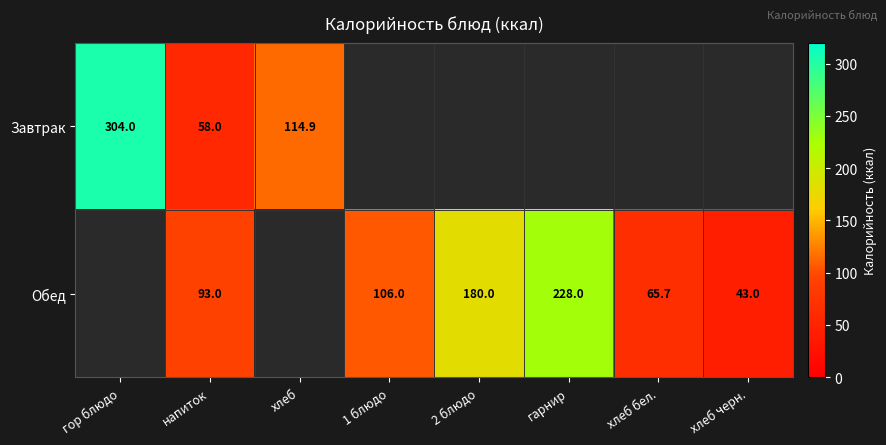

The Обед series shows 106.0 at 1 блюдо. True or false?

True